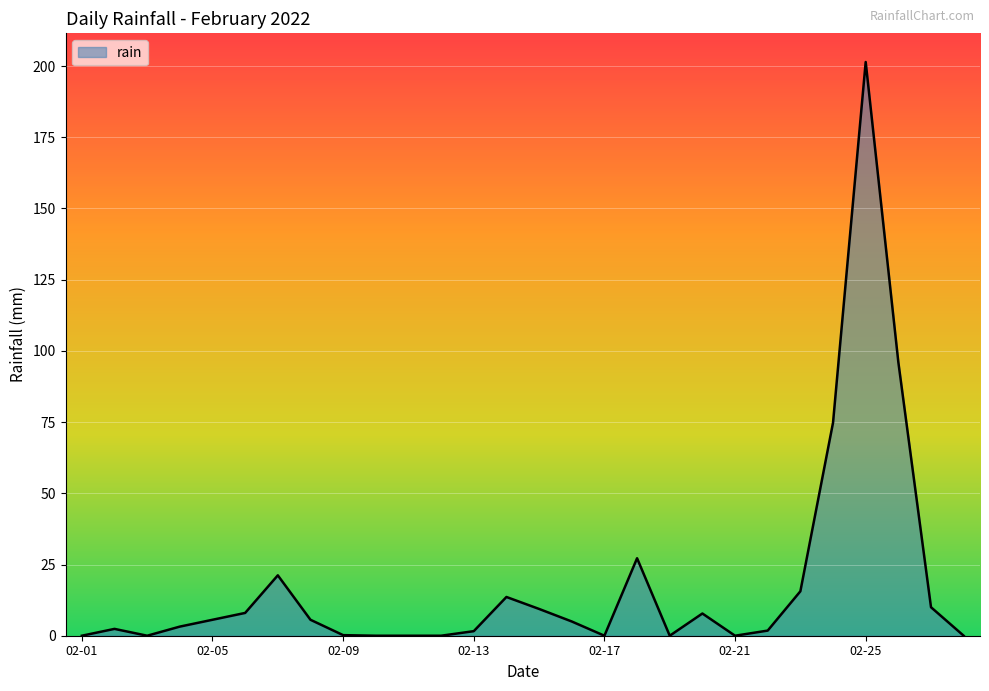

What is the difference between the maximum and minimum values?

201.4